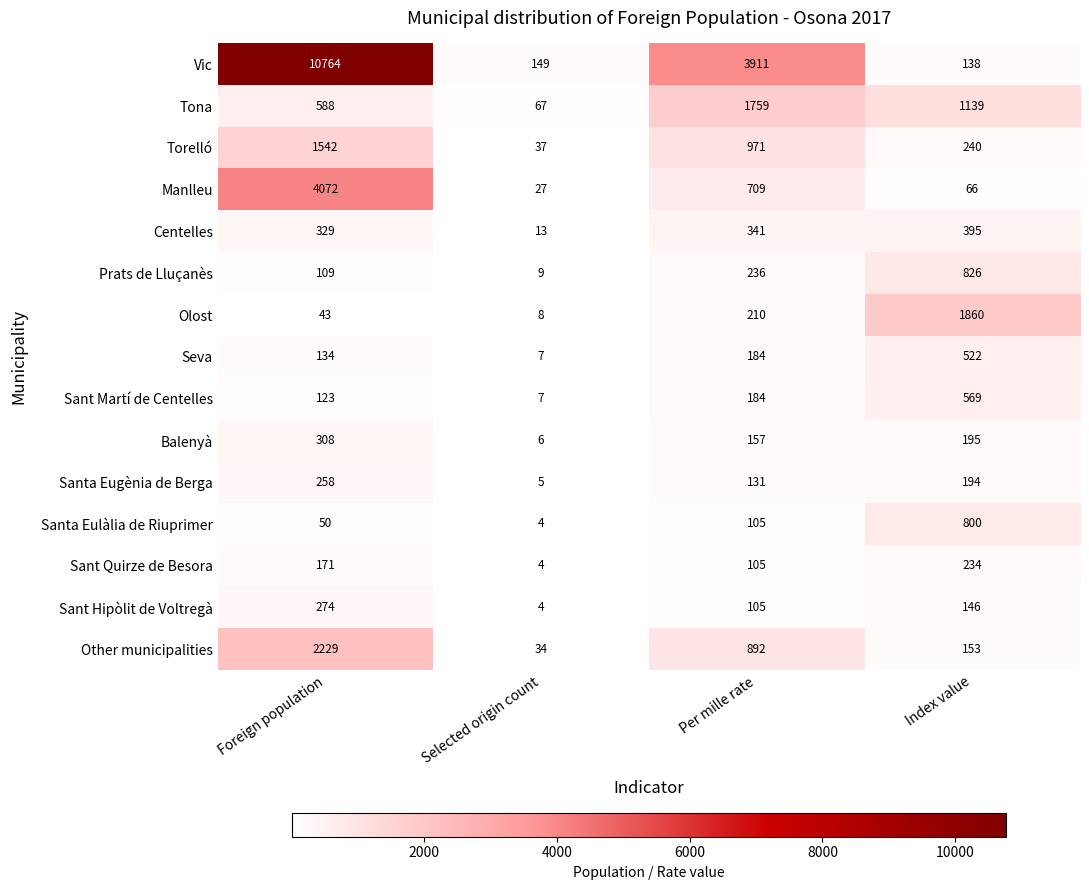

Which series changed the most between Foreign population and Index value?

Vic